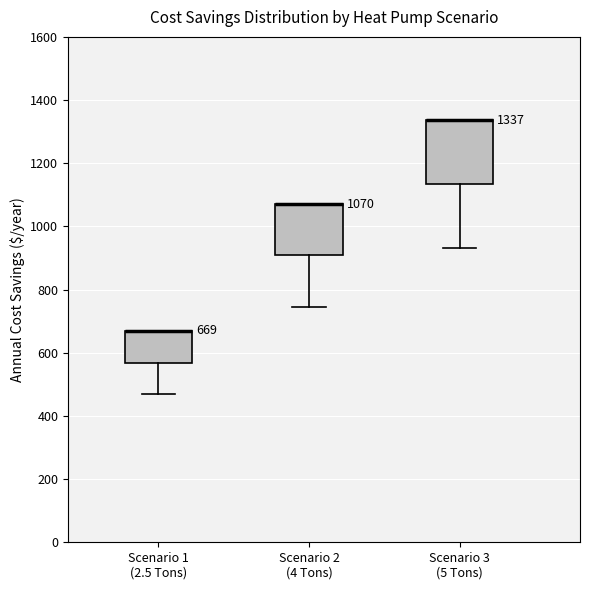

Comparing the boxes themselves (not the whiskers), which one is the tallest?

Scenario 3 (5 Tons)